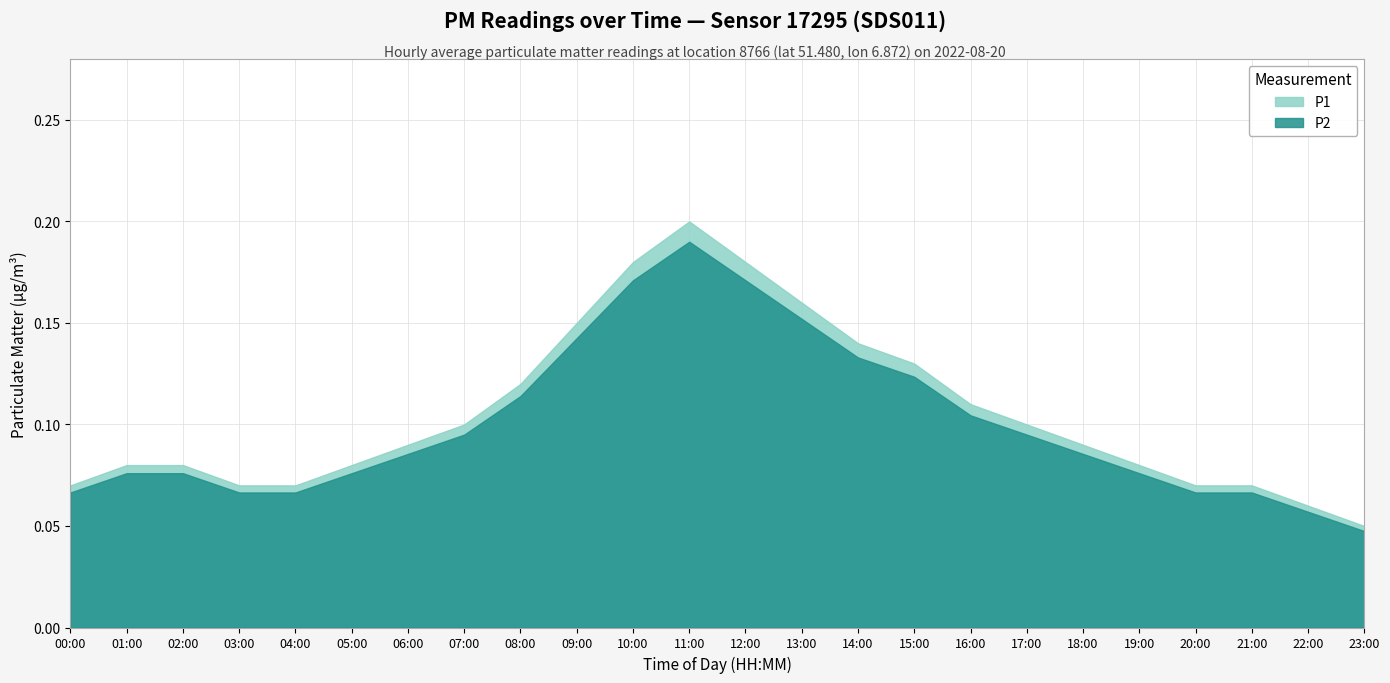

Rank the series by their average value, from highest to lowest.

P1, P2